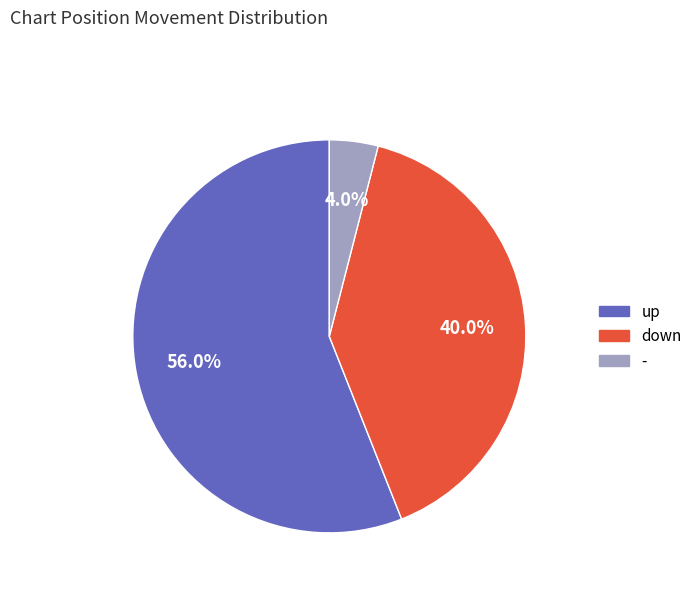

To the nearest percent, what is the combined percentage of - and up?

60%